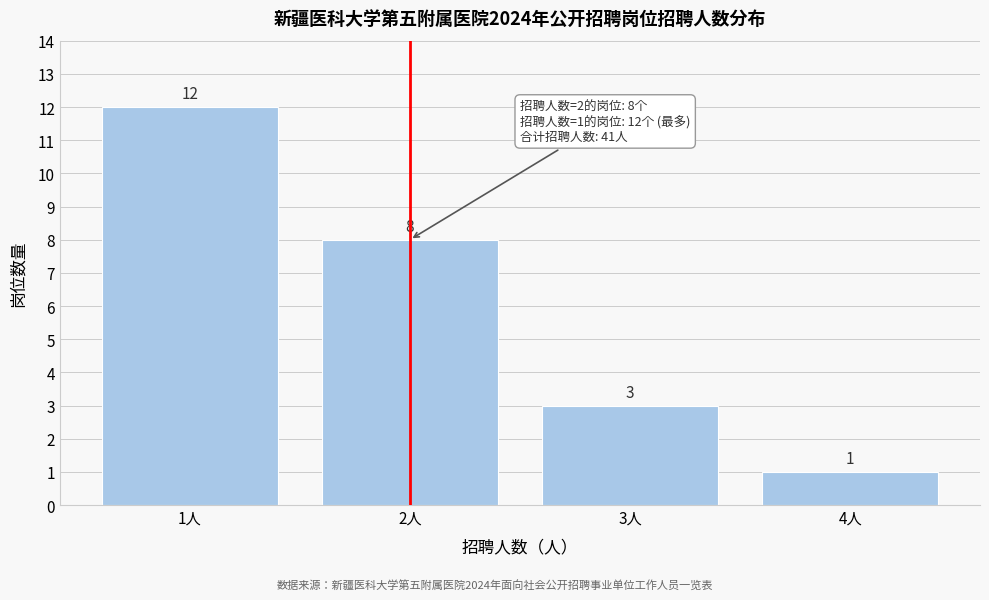

Reading left to right, list all the values displayed in this chart.

1人=12	2人=8	3人=3	4人=1